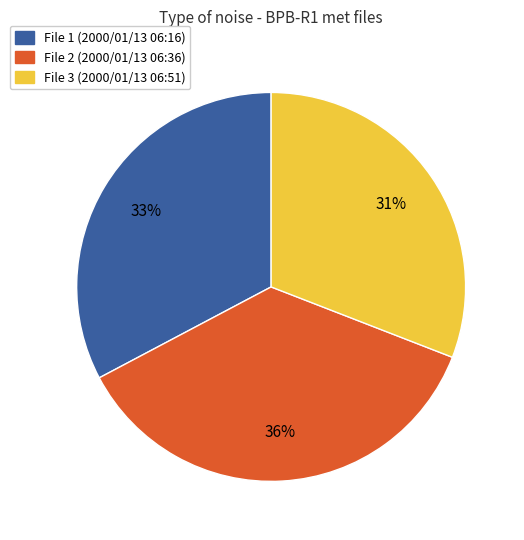

Is there a majority slice in this chart?

No